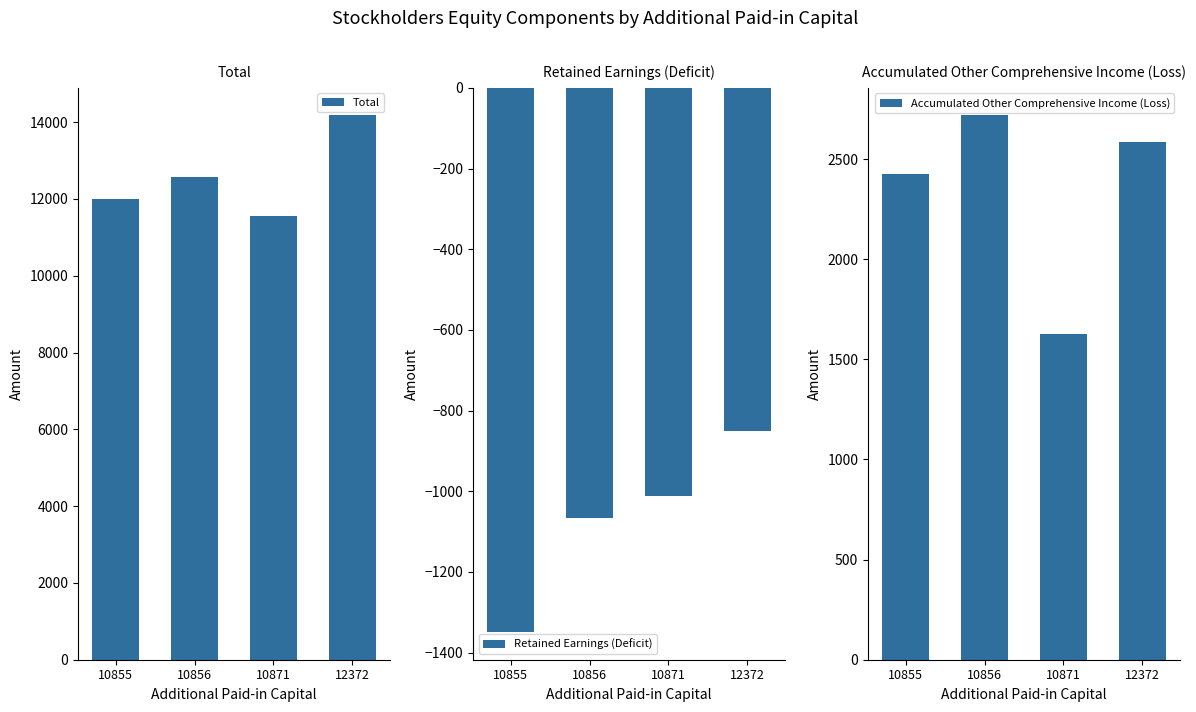

The value of Accumulated Other Comprehensive Income (Loss) at 12372 is 2588. True or false?

True